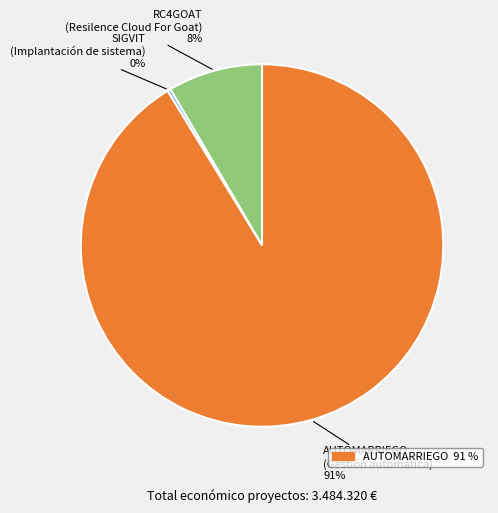

To the nearest percent, what is the average slice percentage?

33%